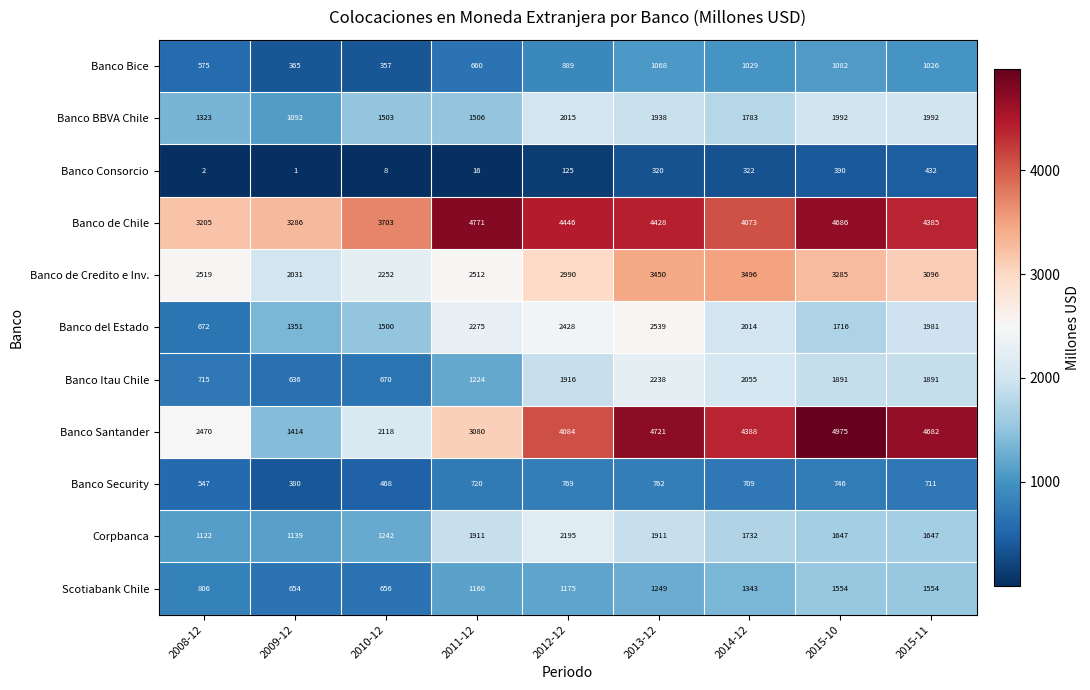

At 2011-12, list the series in order from smallest to largest.

Banco Consorcio, Banco Bice, Banco Security, Scotiabank Chile, Banco Itau Chile, Banco BBVA Chile, Corpbanca, Banco del Estado, Banco de Credito e Inv., Banco Santander, Banco de Chile